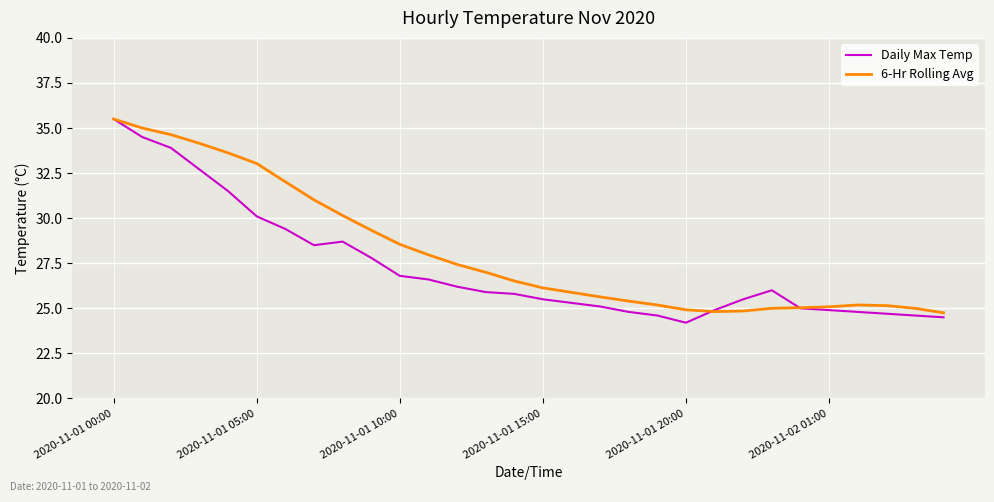

Which series has the largest range (max minus min)?

Daily Max Temp